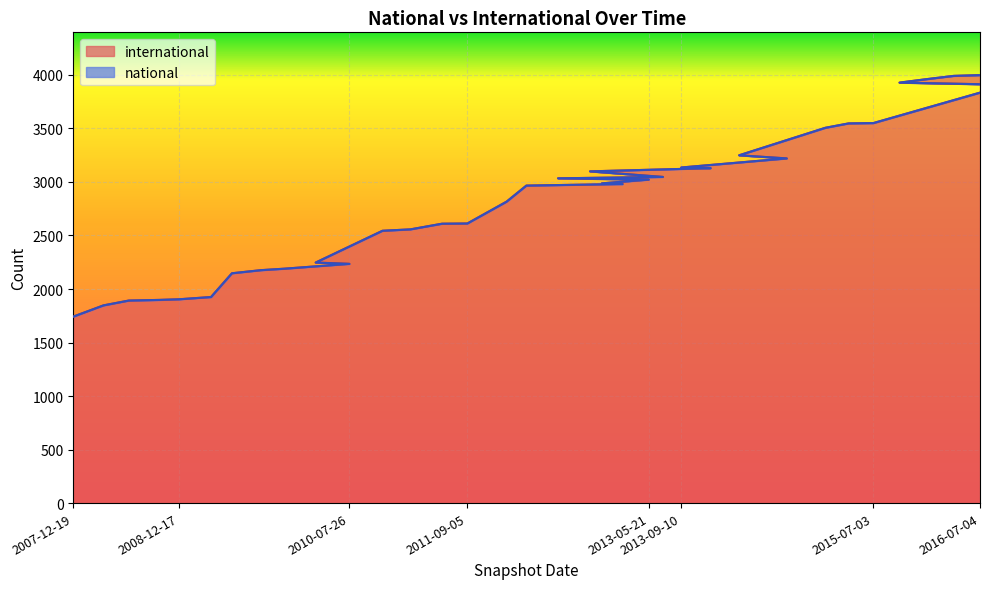

How many lines are shown in the chart?

1